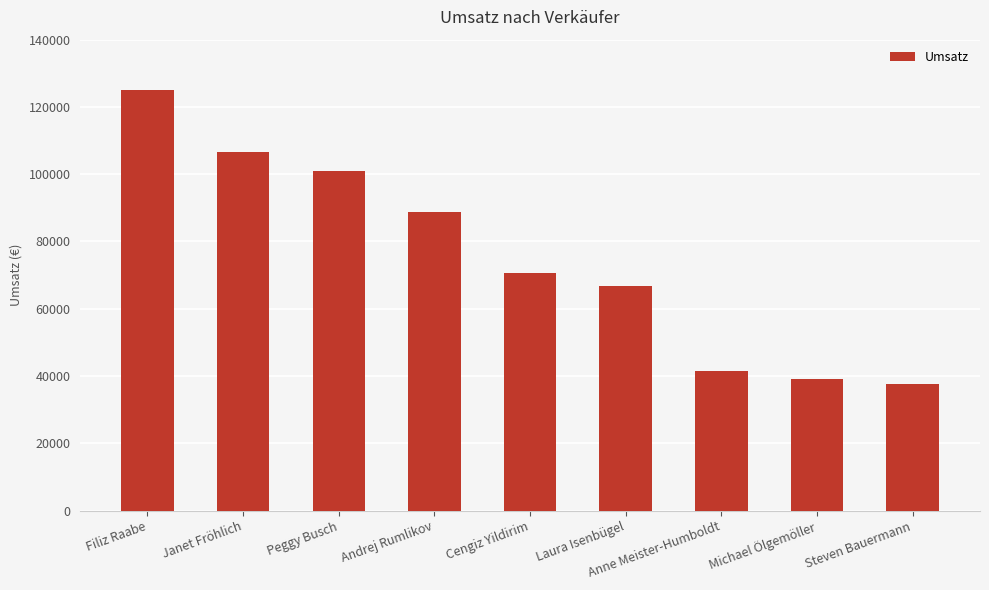

How many bars are there in total?

9